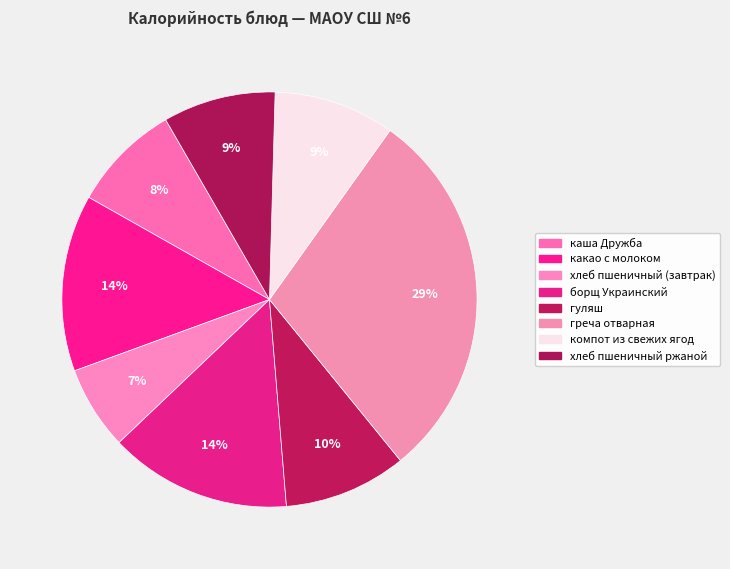

The компот из свежих ягод slice represents 16% of the pie. True or false?

False